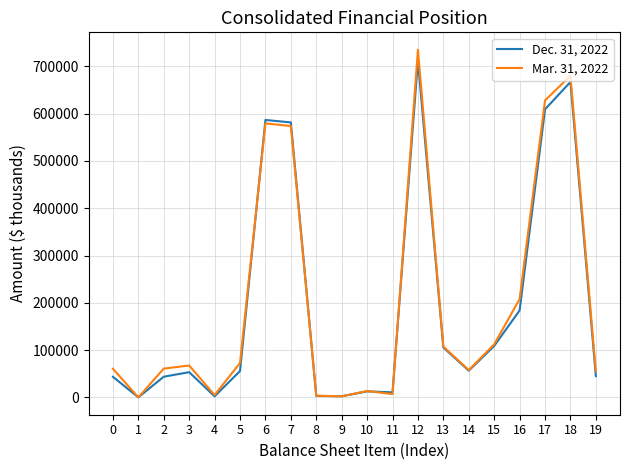

What is the difference between the second highest and second lowest values in the Dec. 31, 2022 series?

664706